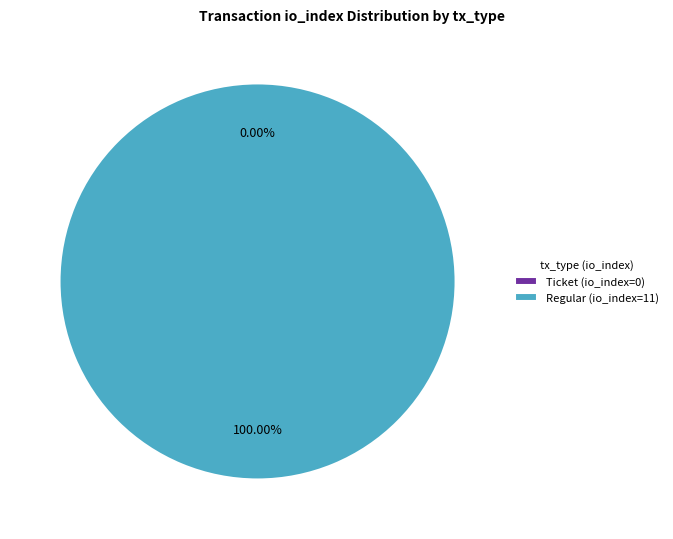

Combined, what portion of the pie is Ticket (io_index=0) and Regular (io_index=11)?

100.0%